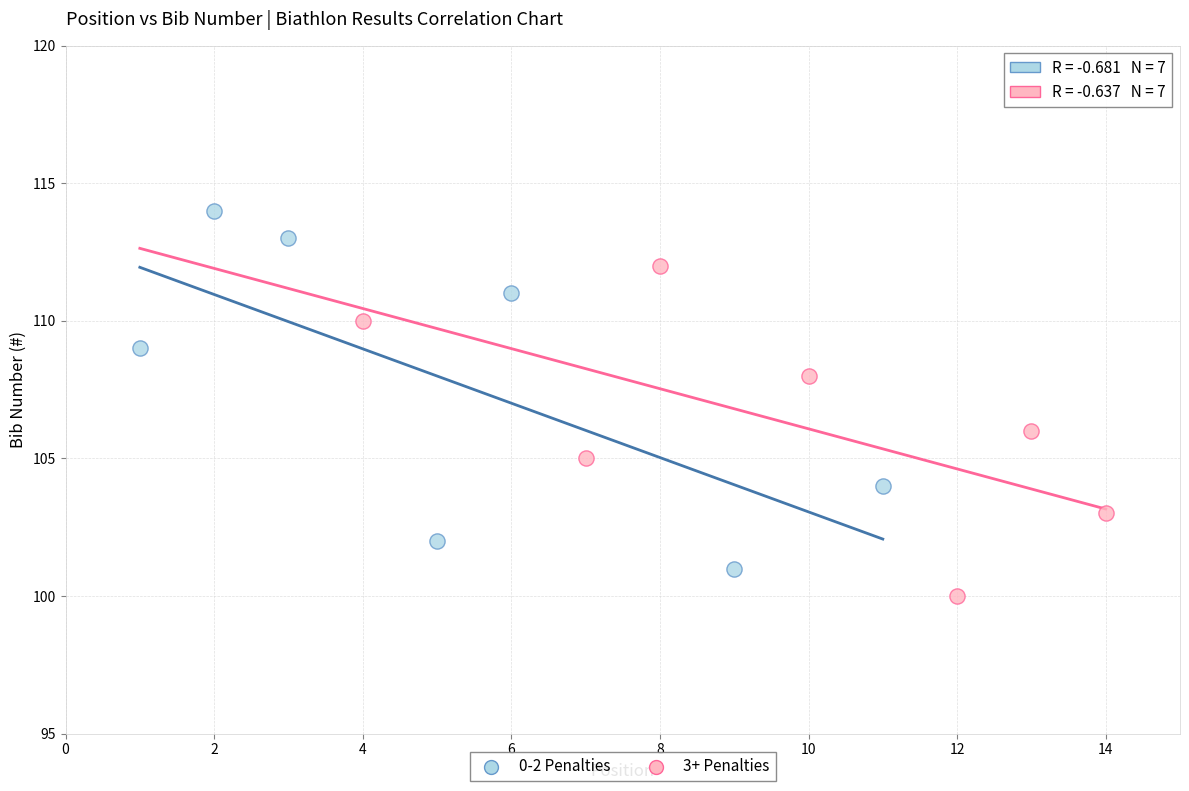

What are all the series names shown in the legend?

0-2 Penalties, 3+ Penalties